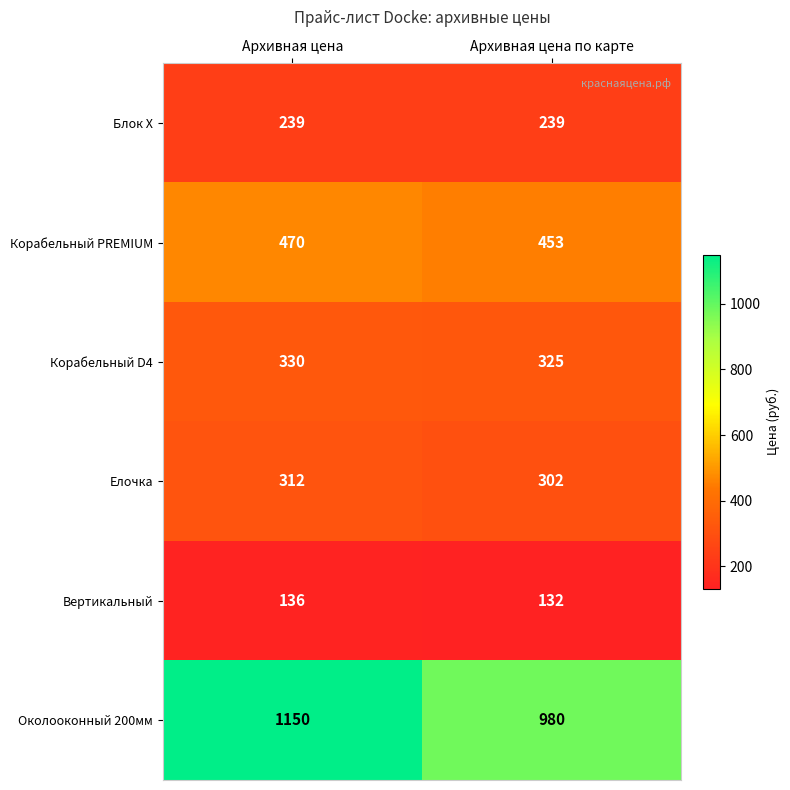

Rank the series by their maximum value, from highest to lowest.

Околооконный 200мм, Корабельный PREMIUM, Корабельный D4, Елочка, Блок Х, Вертикальный